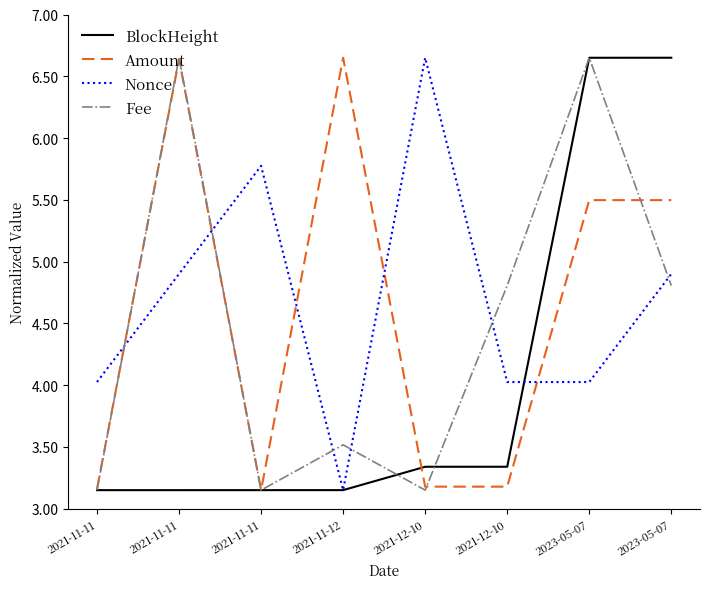

What is the sum of all Fee values?

35.9